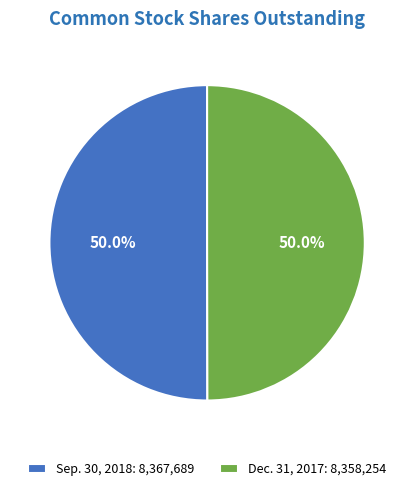

Approximately how many times larger is the value at Dec. 31, 2017 compared to Sep. 30, 2018?

1.0